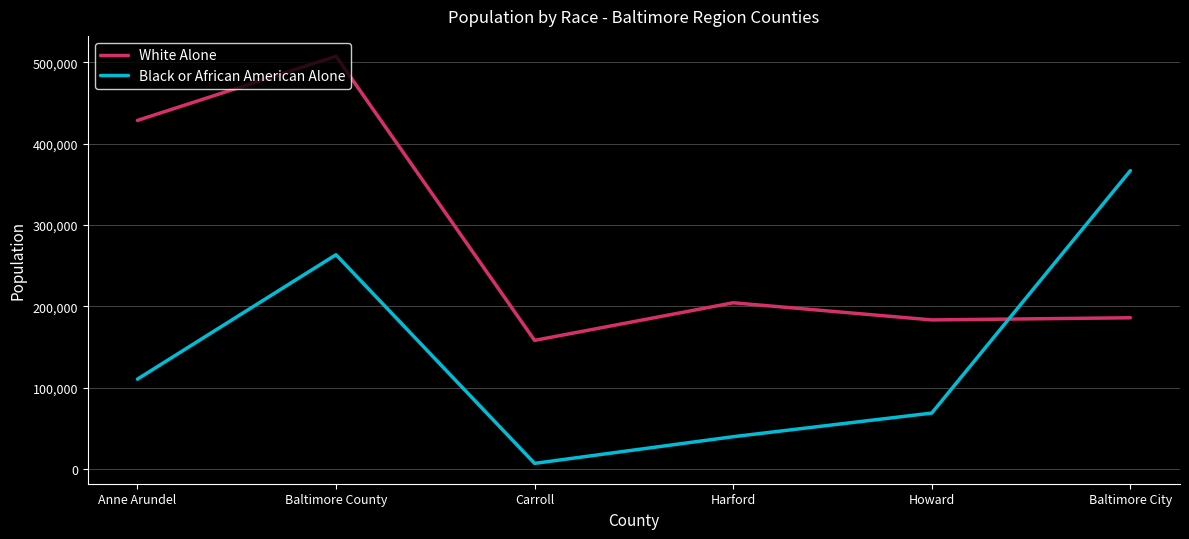

The value of White Alone at Baltimore City is 120737. True or false?

False